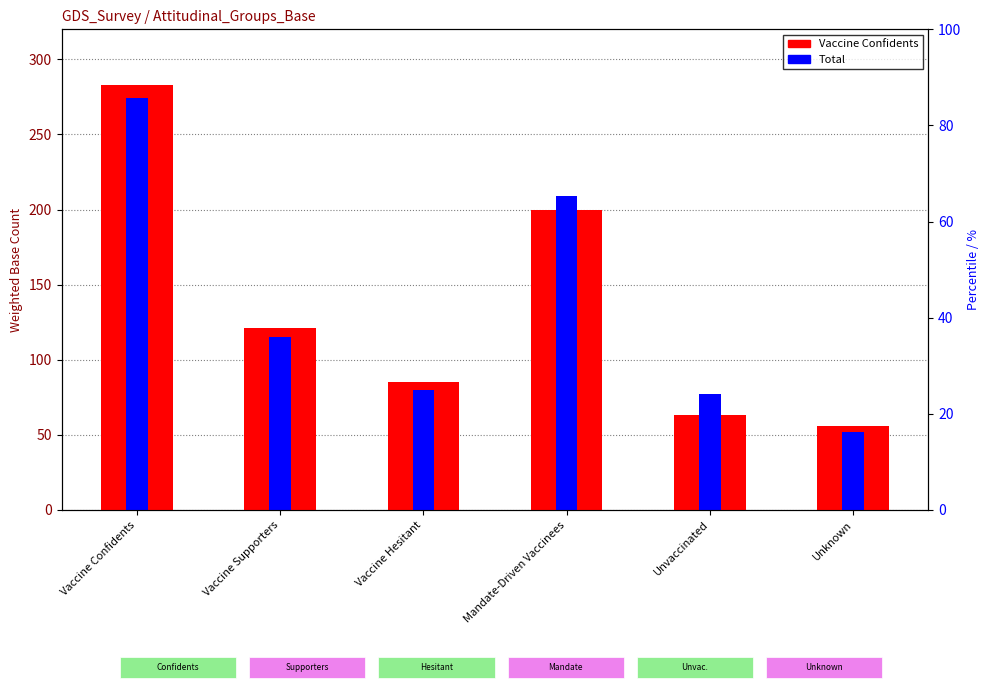

Reading right to left, transcribe all the data shown in this chart.

Vaccine Confidents: 56	63	200	85	121	283
Total: 52	77	209	80	115	274